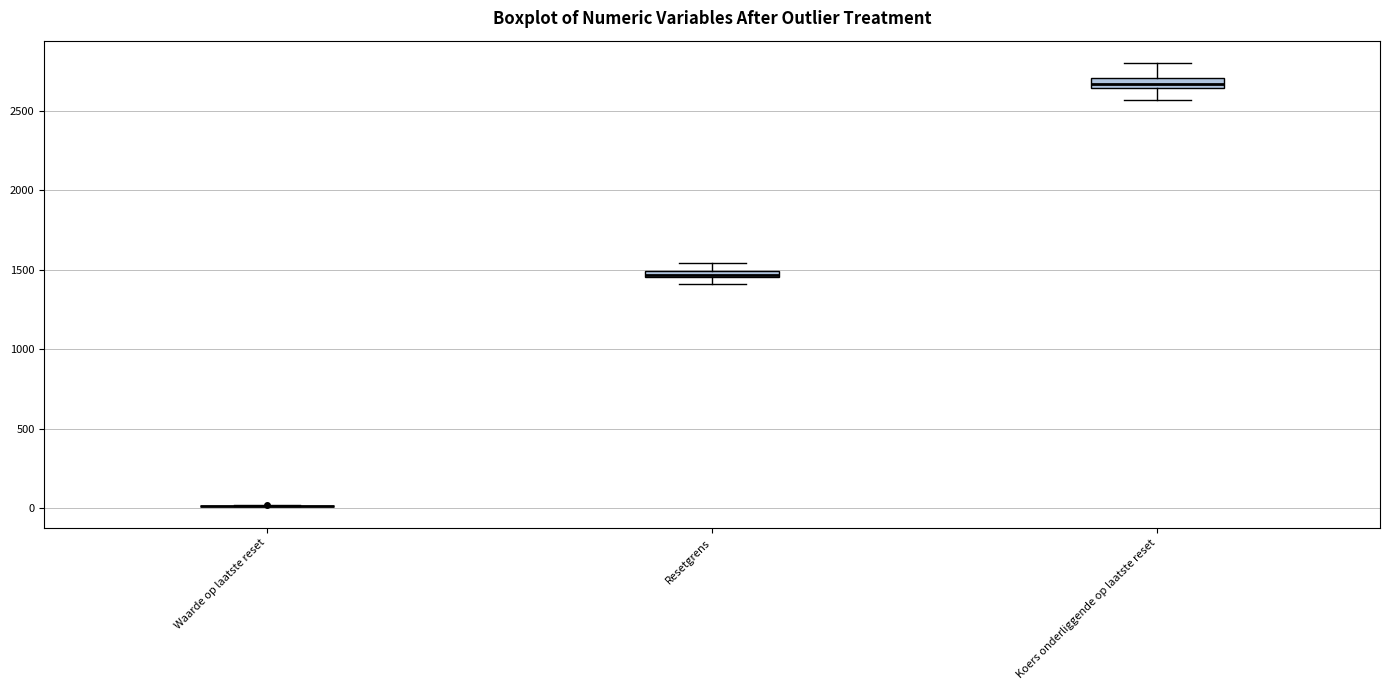

Where is the lower edge of the box for Koers onderliggende op laatste reset on the y-axis? The values are not printed on the chart, so give them approximately, as read against the axis.

2650